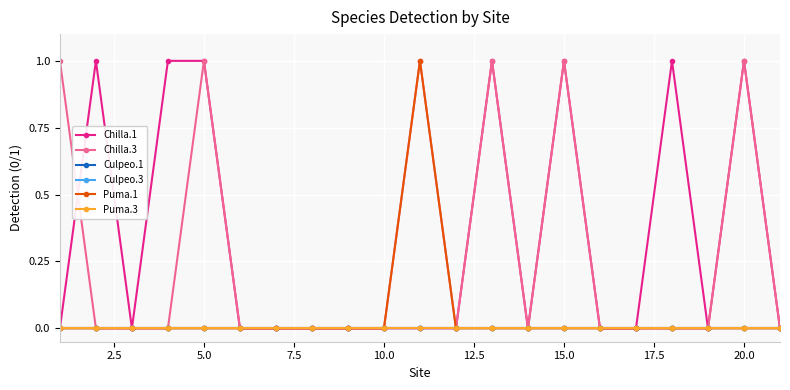

In Chilla.3, how many points are higher than both neighbors (excluding endpoints)?

5